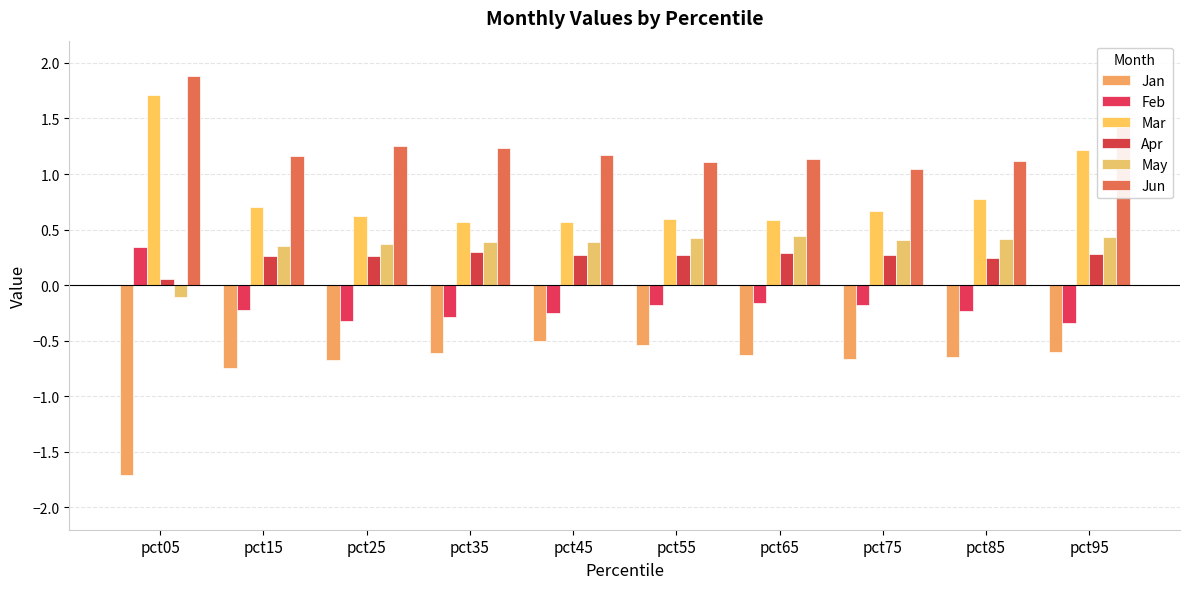

What is the lowest value of the Jun series?

1.0